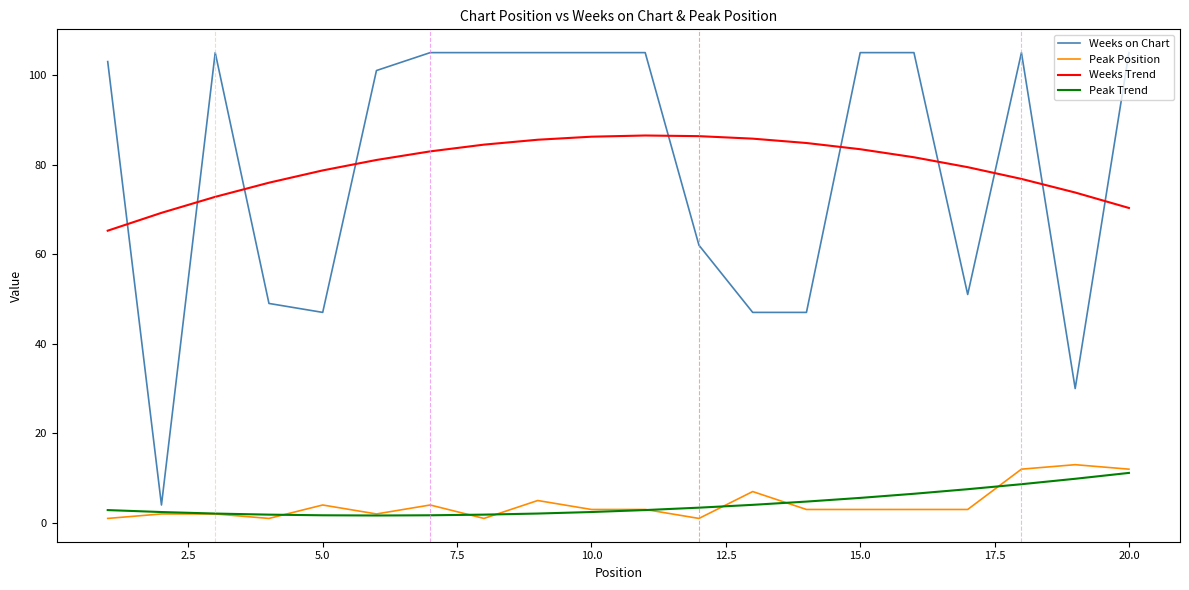

What is the sum of all Weeks Trend values?

1591.0